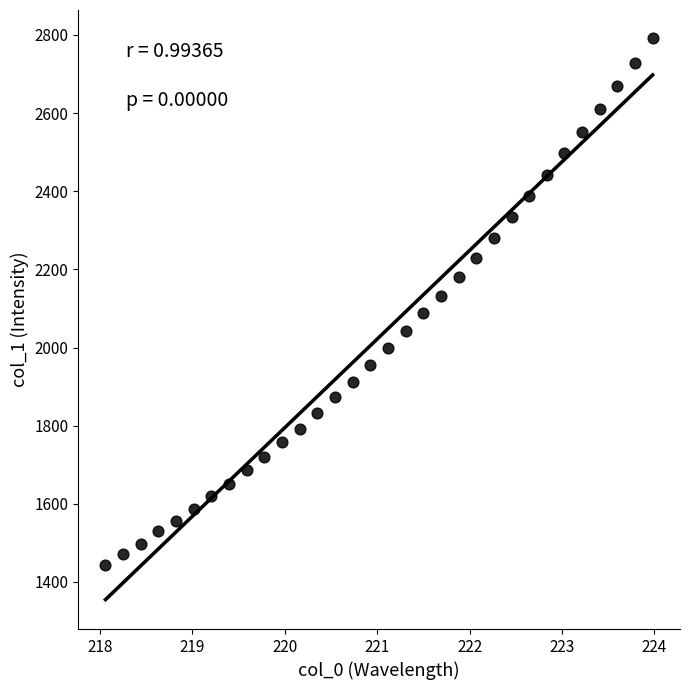

What is the range of Y values (max minus min)?

1347.6